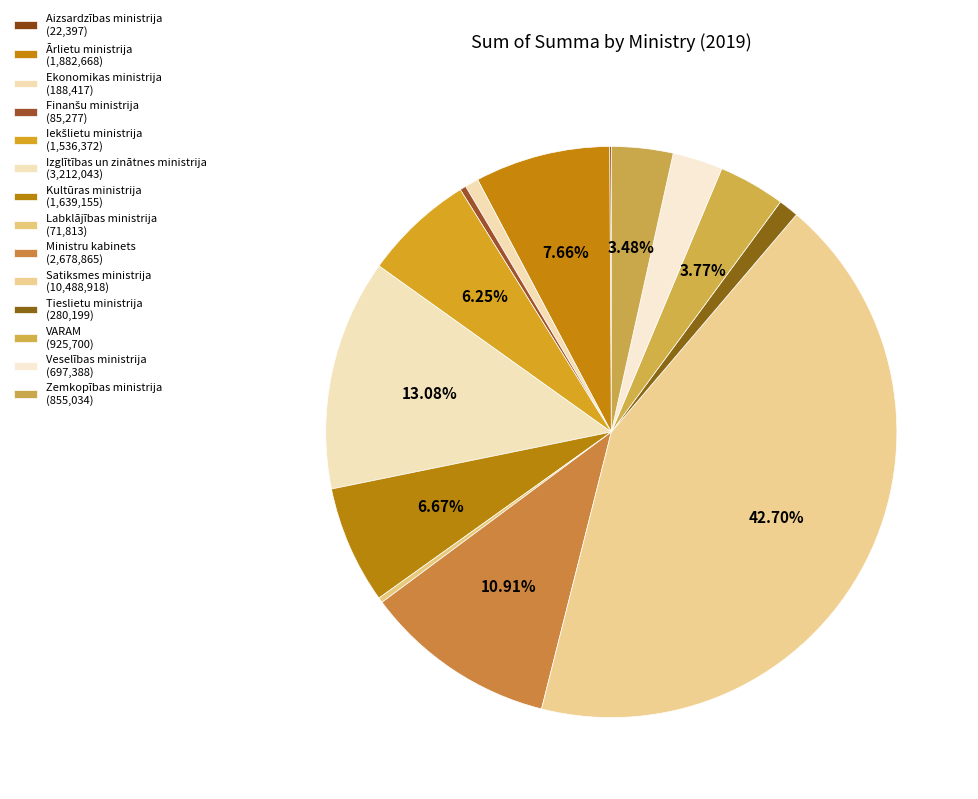

What is the change in value from Satiksmes ministrija to Veselības ministrija?

-9791530